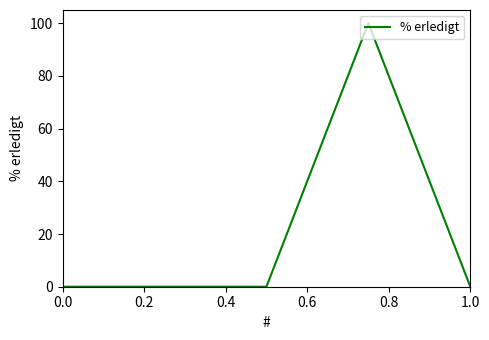

Reading right to left, list all the values displayed in this chart.

0	100	0	0	0